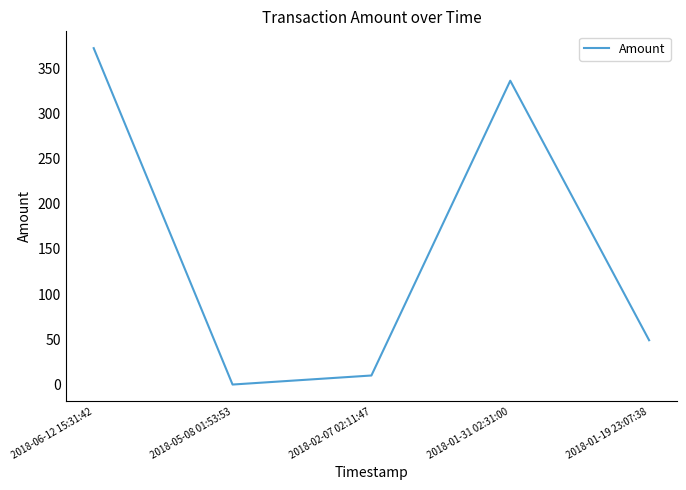

Rank the categories by value from highest to lowest.

2018-06-12 15:31:42, 2018-01-31 02:31:00, 2018-01-19 23:07:38, 2018-02-07 02:11:47, 2018-05-08 01:53:53